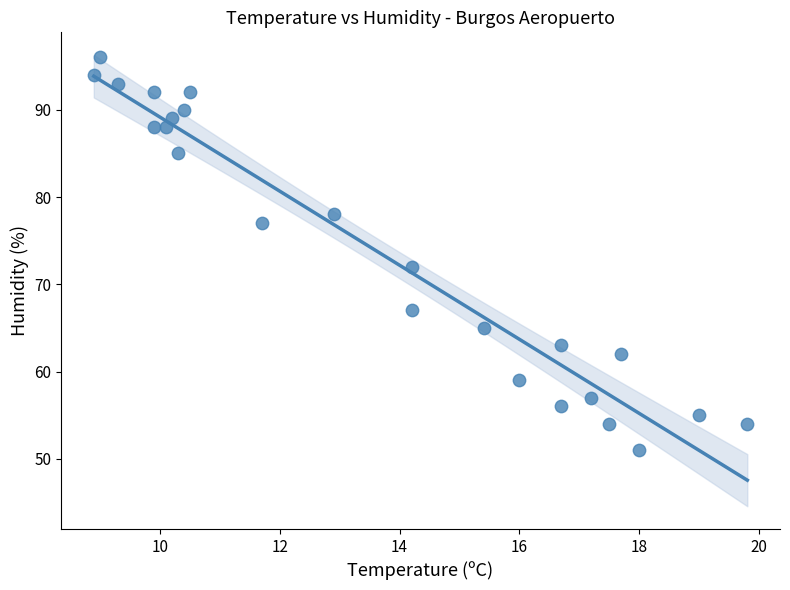

What is the range of Y values (max minus min)?

45